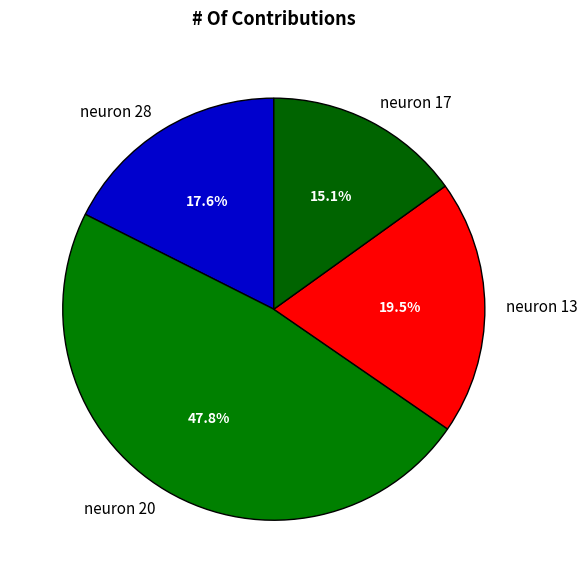

To the nearest percent, what portion does neuron 20 represent?

48%